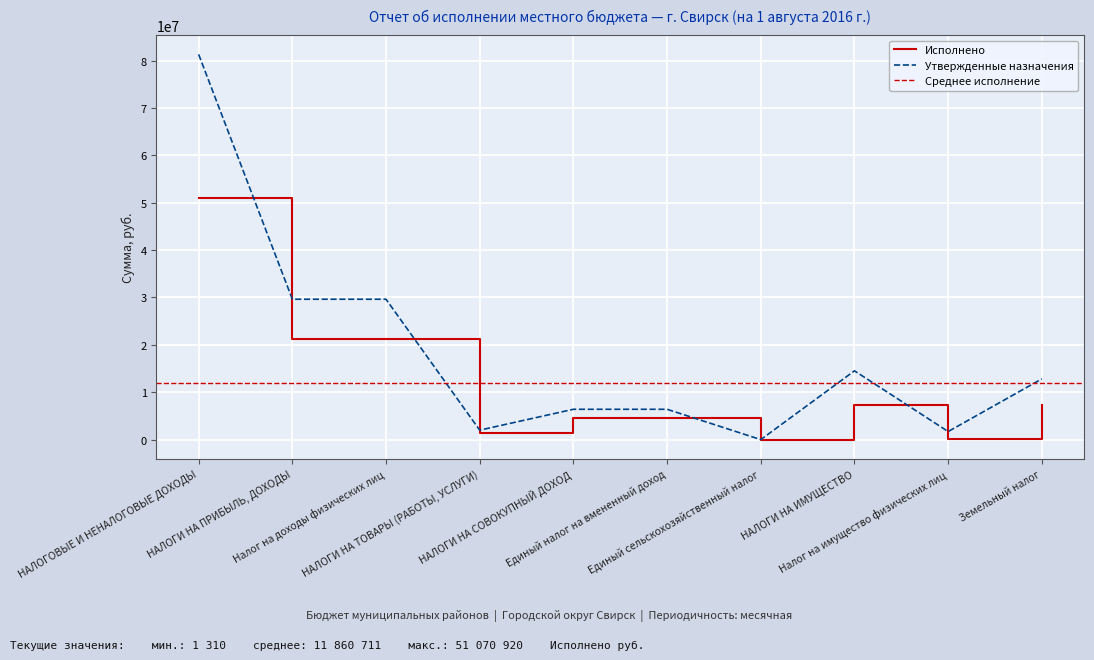

Which category has the highest value in the Утвержденные назначения series?

НАЛОГОВЫЕ И НЕНАЛОГОВЫЕ ДОХОДЫ